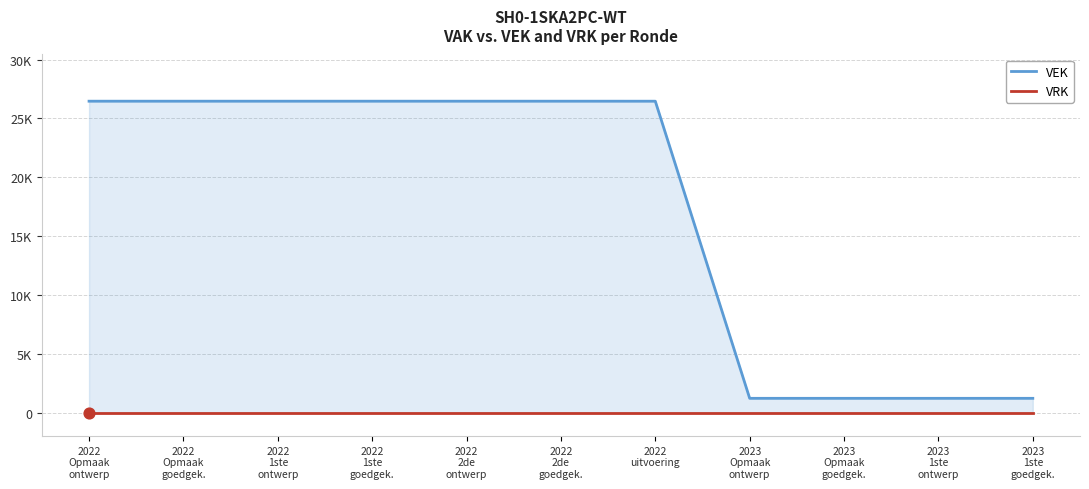

At which category is the sum across all series the highest?

2022
Opmaak
ontwerp